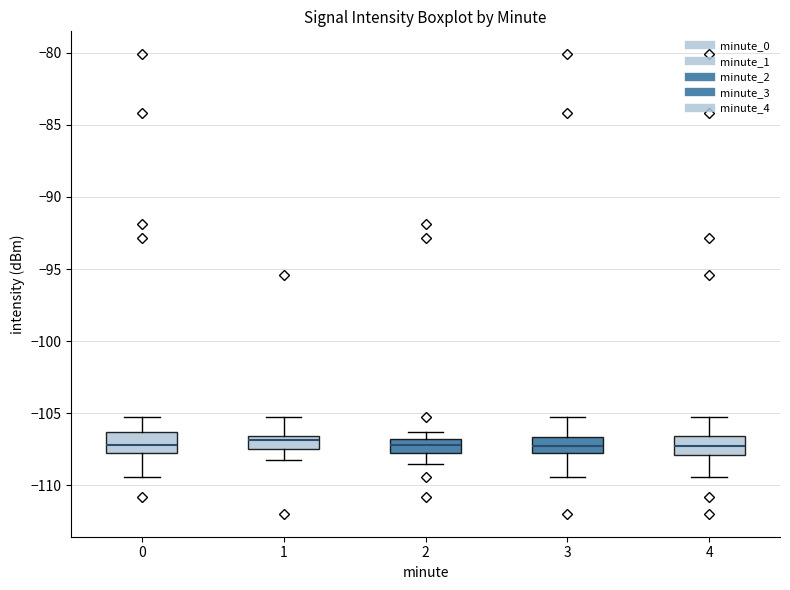

Reading left to right, transcribe this box plot: for each box, give where its median line is, the range the box spans, and where its two whiskers end, as read against the y-axis. The values are not printed on the chart, so give them approximately, as read against the axis.

0: median -107.0, box -108.0 to -106.5, whiskers -109.5 to -105.5
1: median -107.0, box -107.5 to -106.5, whiskers -108.0 to -105.5
2: median -107.0 (inside the box), box -108.0 to -107.0, whiskers -108.5 to -106.5
3: median -107.5, box -108.0 to -106.5, whiskers -109.5 to -105.5
4: median -107.5, box -108.0 to -106.5, whiskers -109.5 to -105.5